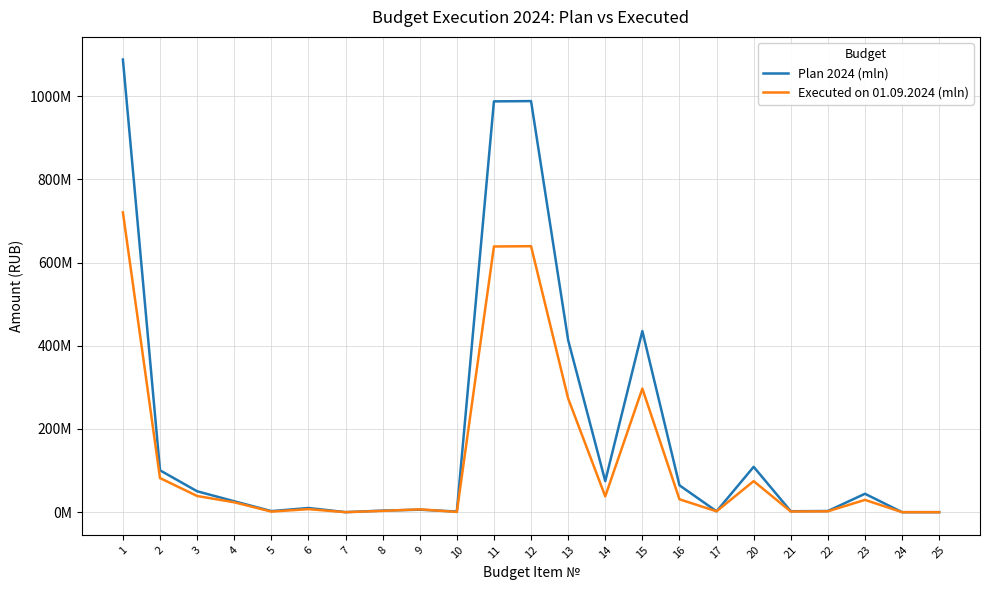

Rank the series by their maximum value, from lowest to highest.

Executed on 01.09.2024 (mln), Plan 2024 (mln)